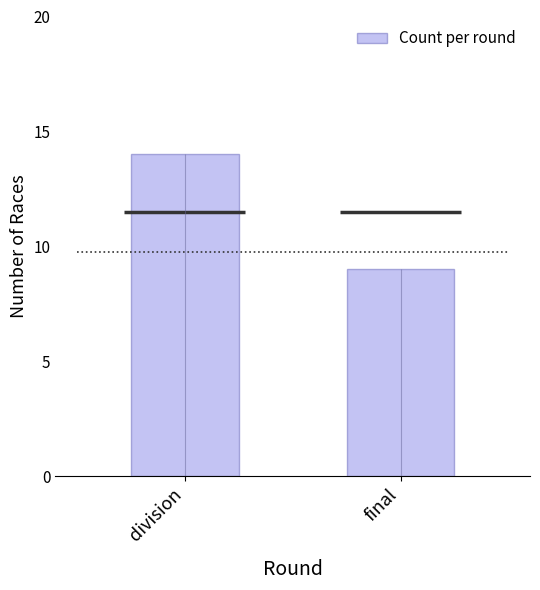

Are the bars horizontal?

No